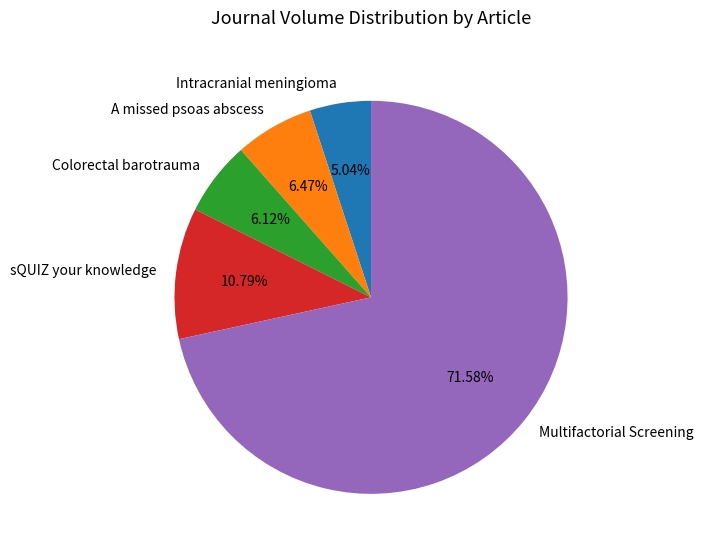

Between Colorectal barotrauma and Intracranial meningioma, which is larger?

Colorectal barotrauma